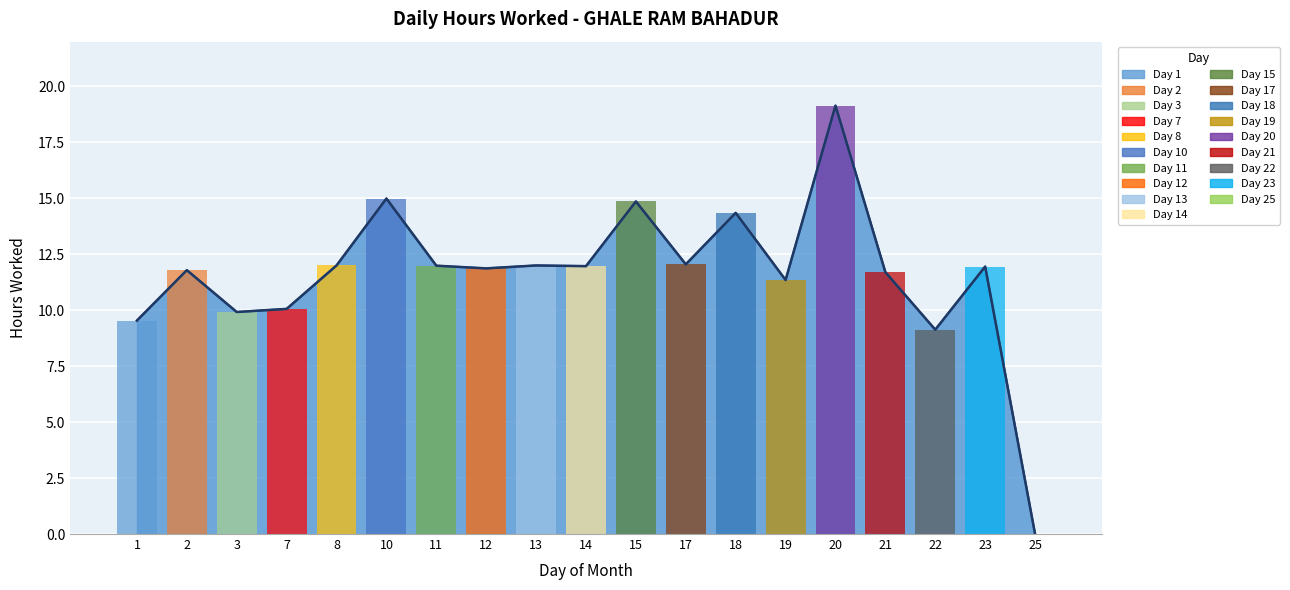

The value at 11 is 20.1. True or false?

False